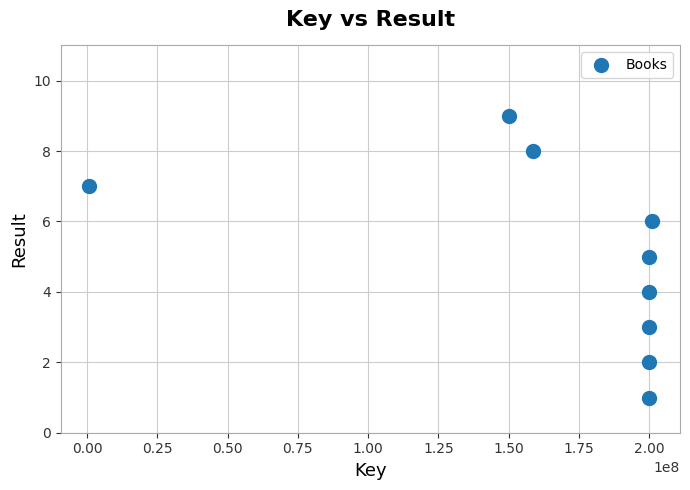

What is the range of X values (max minus min)?

200205695